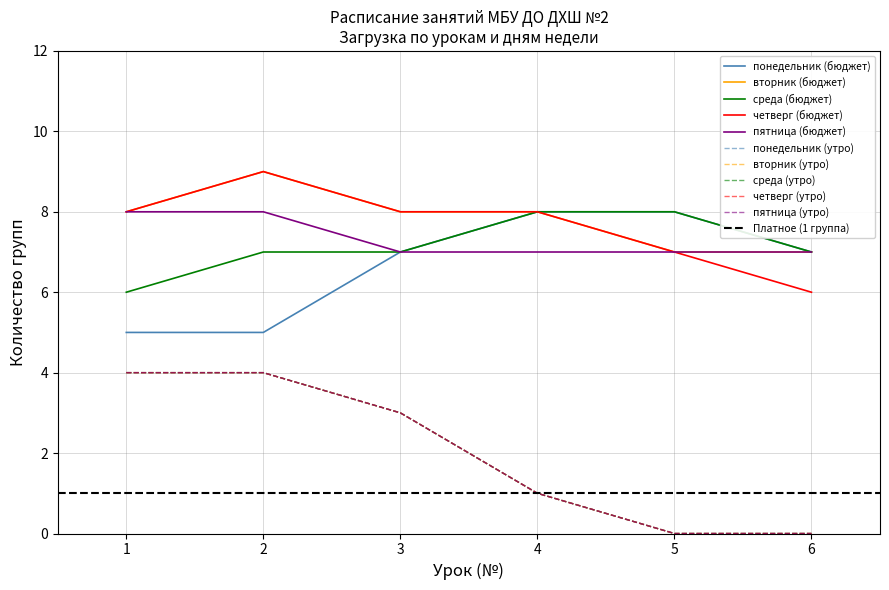

True or false: вторник and среда cross at least once.

False